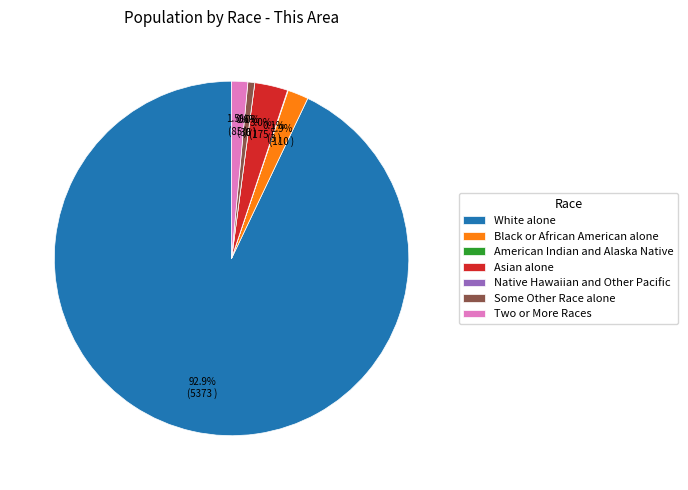

Which category has the smallest portion of the pie?

Native Hawaiian and Other Pacific